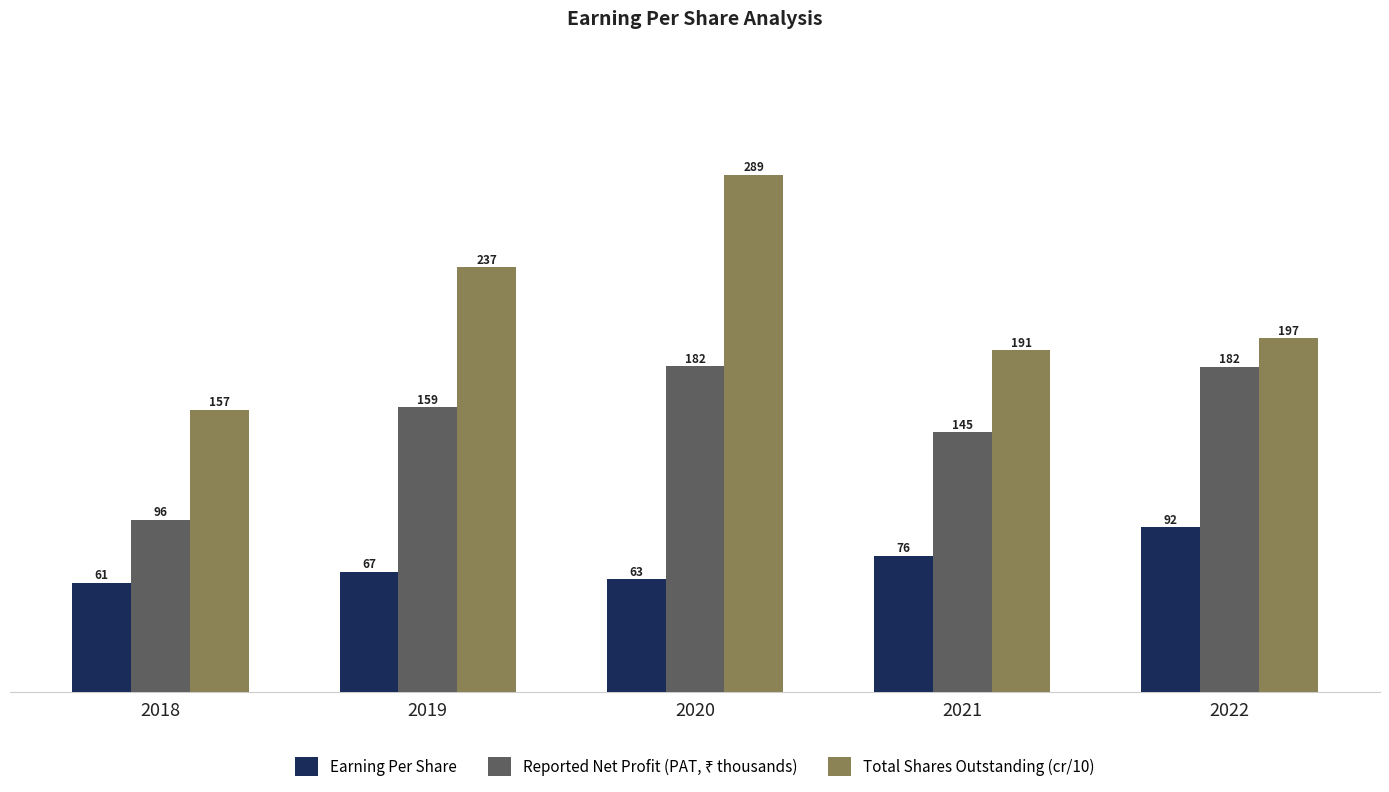

Rank the categories by Total Shares Outstanding (cr/10) value from highest to lowest.

2020, 2019, 2022, 2021, 2018